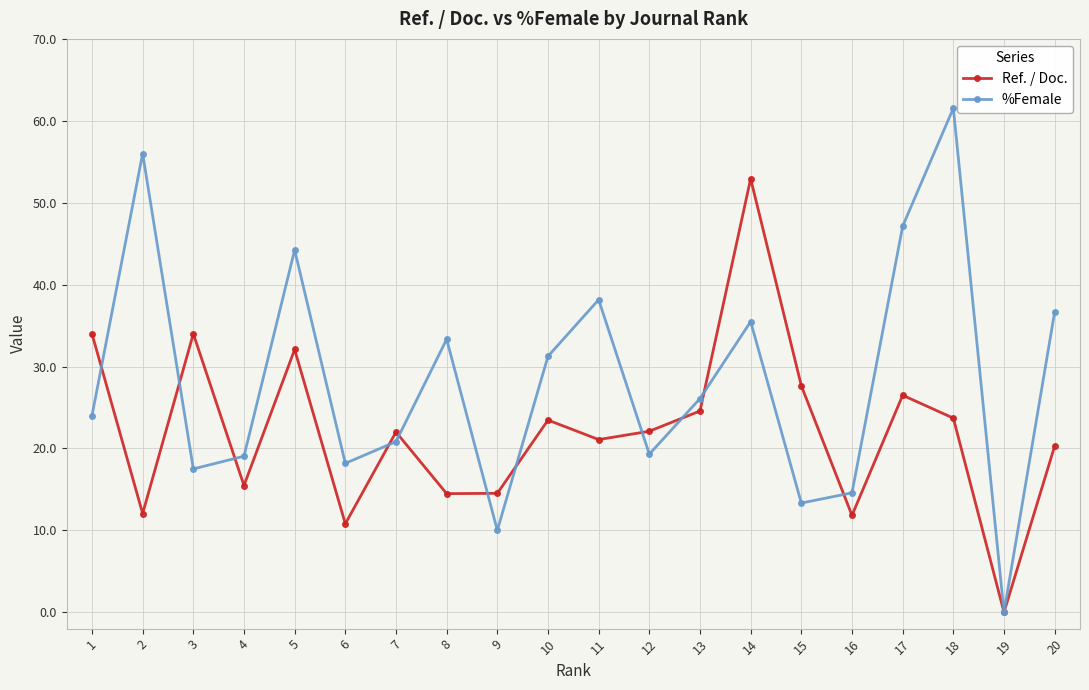

True or false: %Female has more than 2 interior local peaks.

True